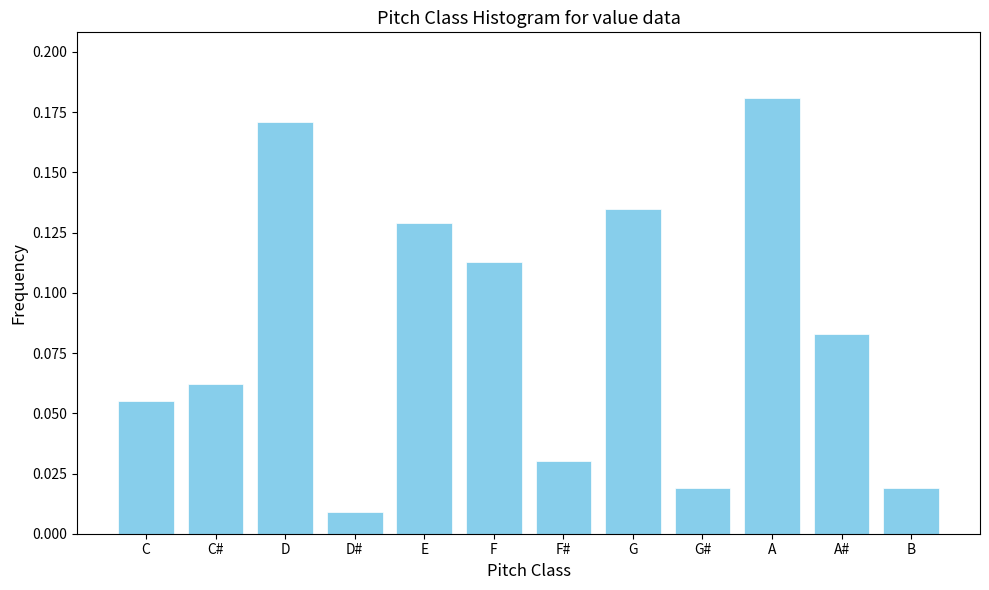

At which category does the chart reach its minimum across all series?

D#